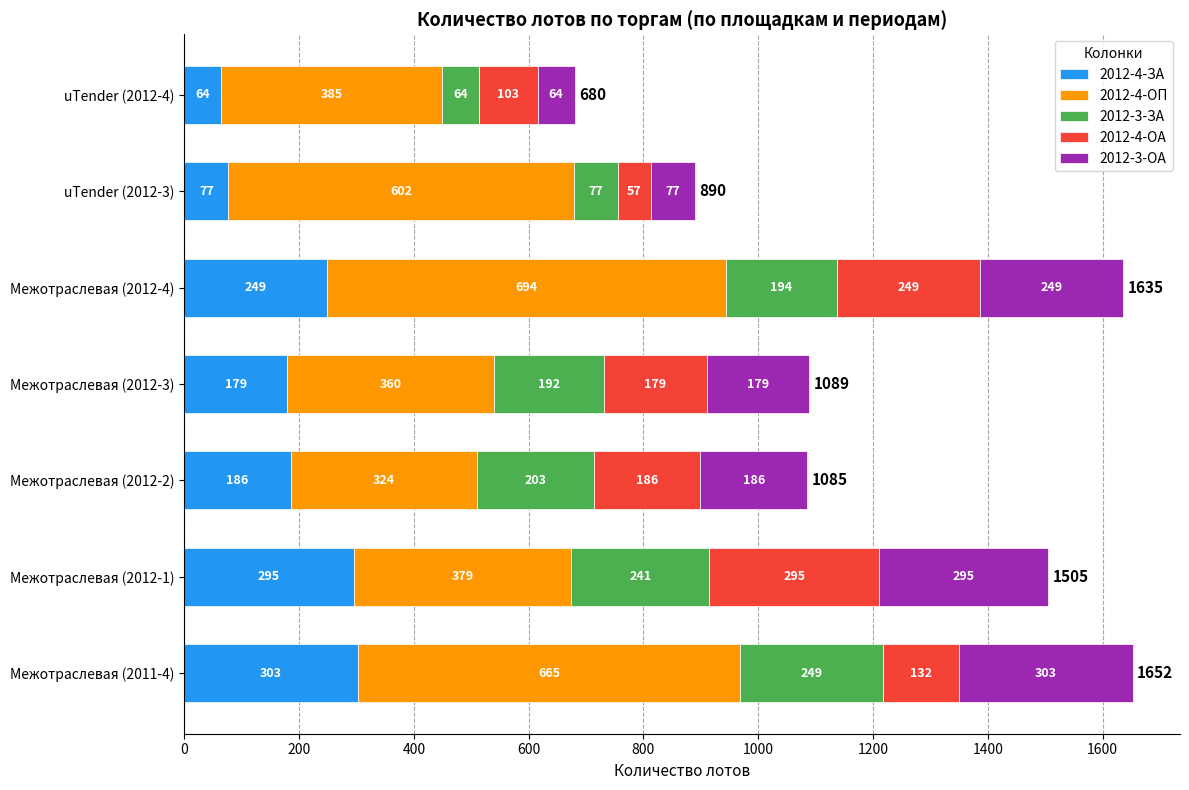

What is the minimum value for 2012-4-ЗА?

64